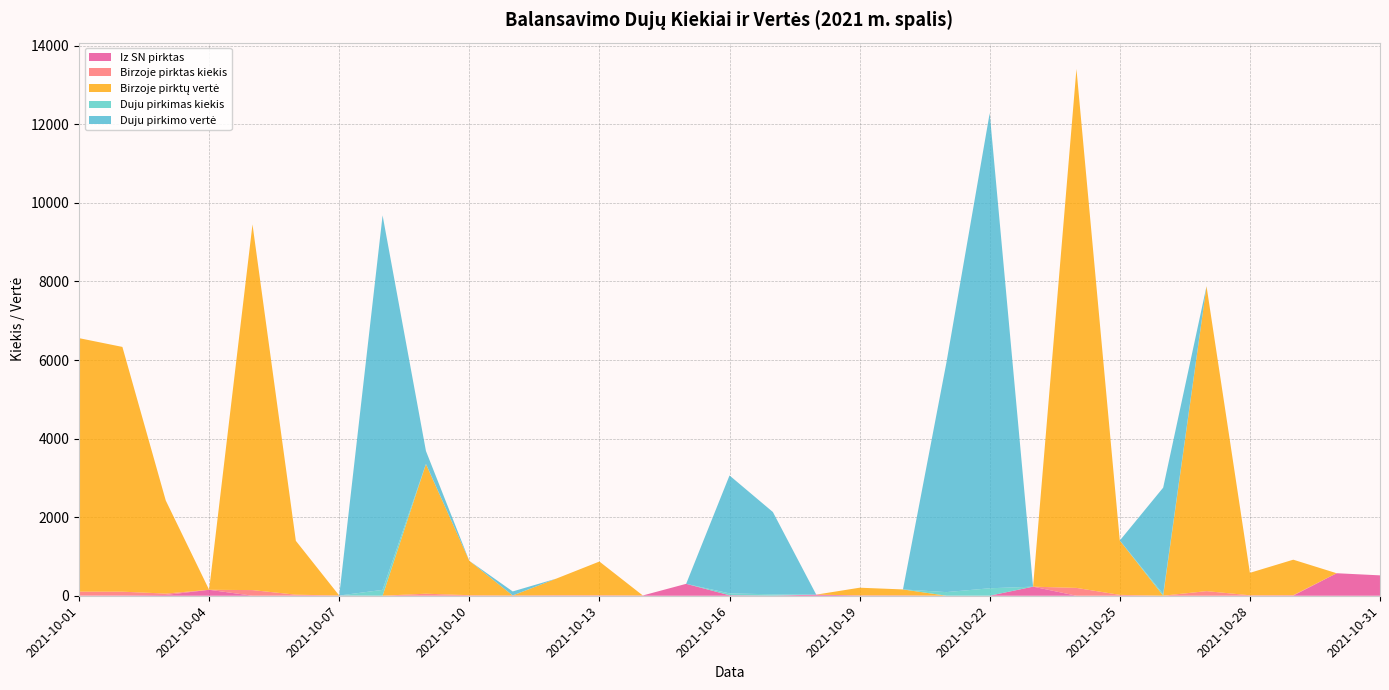

Reading left to right, transcribe all the data shown in this chart.

Iz SN pirktas: 6.4	9.3	19.5	151.7	0.9	5.9	5.4	1.0	2.0	0.6	5.8	6.3	0.8	7.1	303.4	12.8	3.6	28.4	6.6	7.3	1.5	1.3	231.4	0.6	1.6	1.3	0.4	3.4	2.3	573.2	518.9
Birzoje pirktas kiekis: 97.8	94.4	35.9	0.0	143.1	21.4	0.0	0.0	50.0	13.3	0.0	6.3	12.9	0.0	0.0	0.0	0.0	0.0	3.0	2.3	0.0	0.0	0.0	199.2	20.9	0.0	117.3	8.6	13.6	0.0	0.0
Birzoje pirktų vertė: 6453.5	6230.5	2369.5	0.0	9309.9	1370.6	0.0	0.0	3299.5	875.8	0.0	421.1	857.3	0.0	0.0	0.0	0.0	0.0	195.2	151.1	0.0	0.0	0.0	13210.1	1383.1	0.0	7762.5	571.4	901.8	0.0	0.0
Duju pirkimas kiekis: 0.0	0.0	0.0	0.0	0.0	0.0	0.0	148.9	5.1	0.0	1.6	0.0	0.0	0.0	0.0	46.9	32.7	0.0	0.0	0.0	91.1	188.9	0.0	0.0	0.0	42.3	0.0	0.0	0.0	0.0	0.0
Duju pirkimo vertė: 0.0	0.0	0.0	0.0	0.0	0.0	0.0	9532.9	327.9	0.0	102.4	0.0	0.0	0.0	0.0	3002.4	2095.1	0.0	0.0	0.0	5832.7	12096.1	0.0	0.0	0.0	2708.2	0.0	0.0	0.0	0.0	0.0